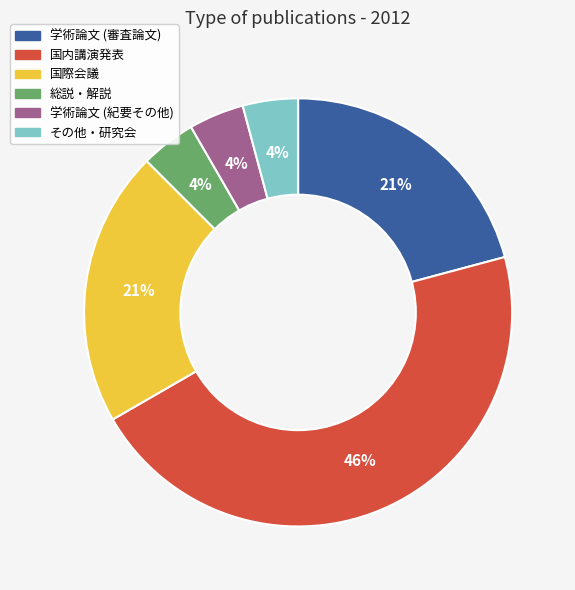

Is there a majority slice in this chart?

No